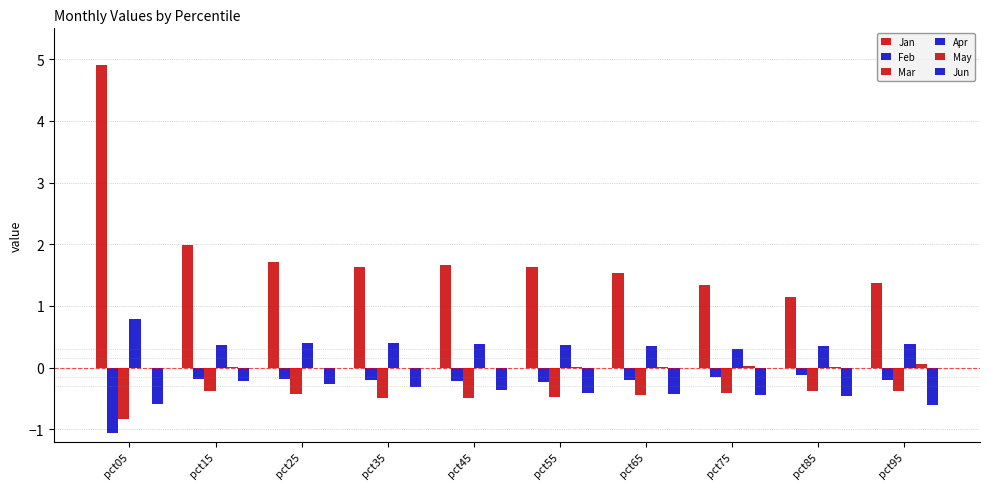

What is the value of the Jun bar at the 2nd from the left?

-0.2